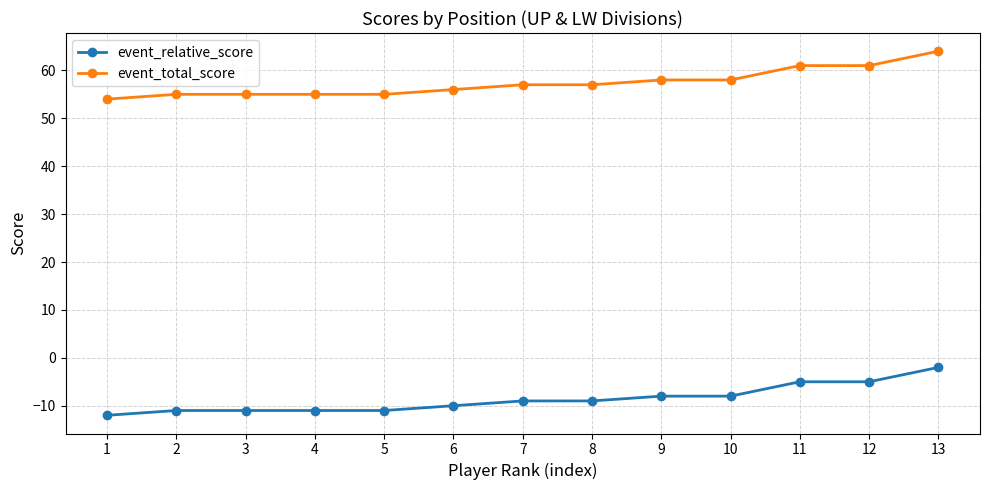

What is the average value of the event_total_score series?

57